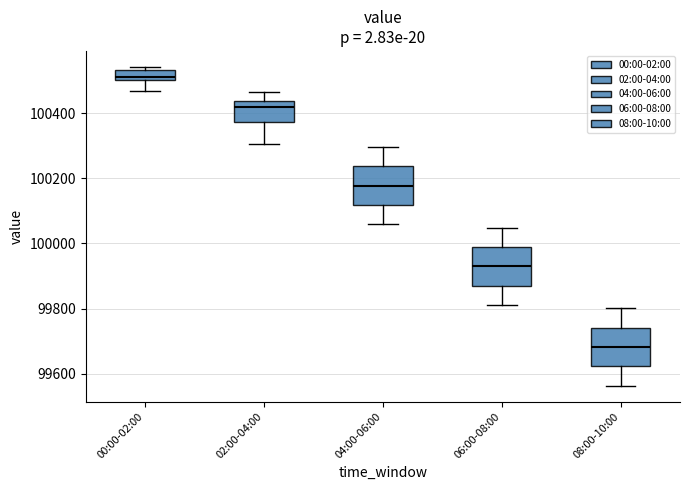

Where does the median line of the box for 08:00-10:00 sit on the y-axis? The values are not printed on the chart, so give them approximately, as read against the axis.

99680